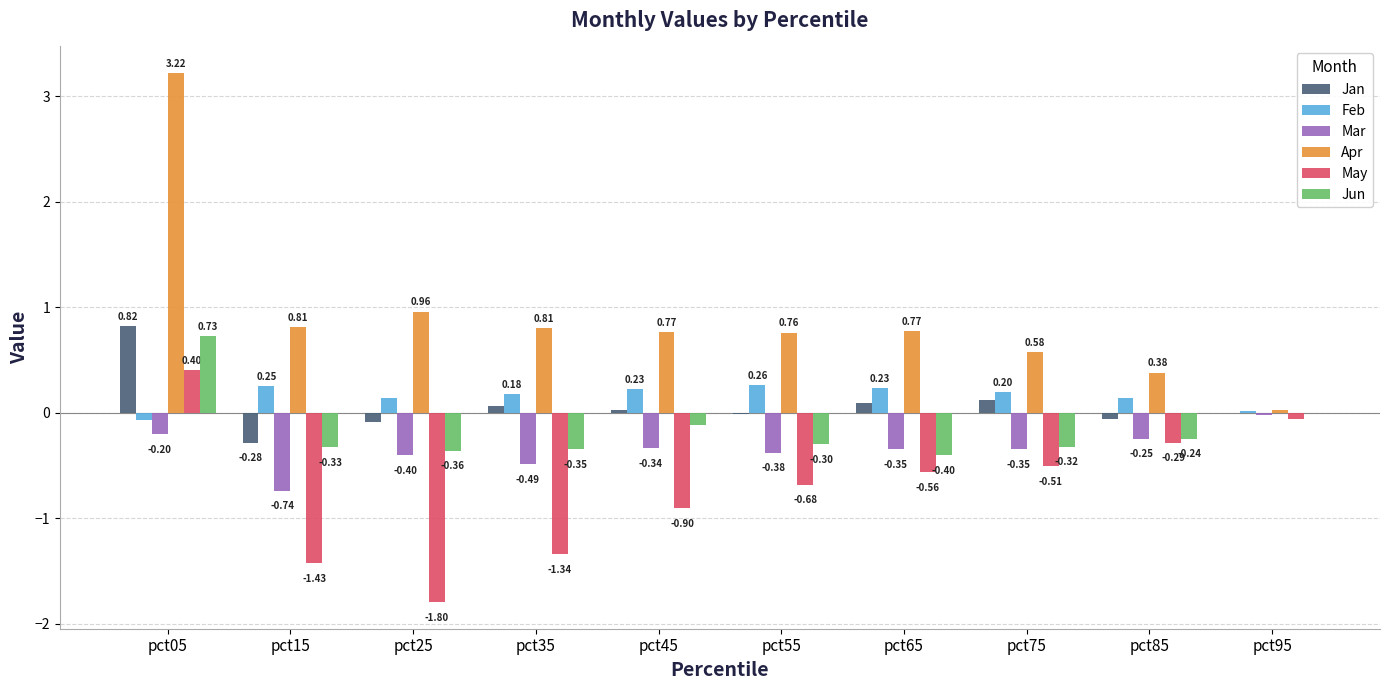

What are all the series names shown in the legend?

Jan, Feb, Mar, Apr, May, Jun